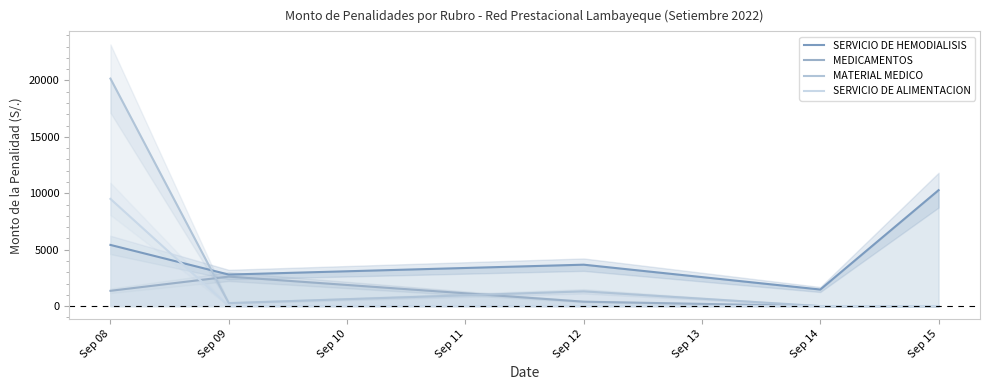

Reading left to right, what are all the values shown in this chart?

SERVICIO DE HEMODIALISIS: 5421.0	2793.9	3669.6	1467.8	10274.9
MEDICAMENTOS: 1353.9	2612.5	391.4	0.0	0.0
MATERIAL MEDICO: 20162.8	265.2	1305.0	0.0	0.0
SERVICIO DE ALIMENTACION: 9500.6	0.0	0.0	0.0	0.0